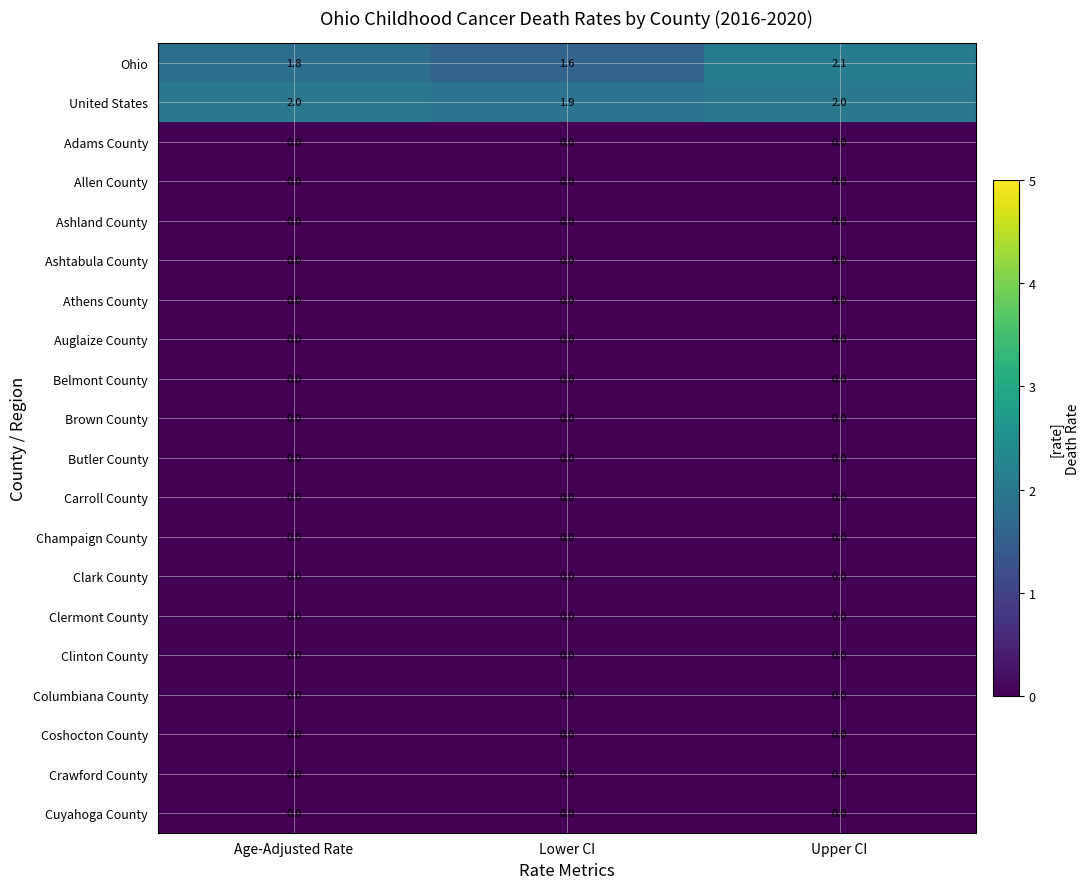

Is it true that Belmont County equals 0.0 at Lower CI?

True